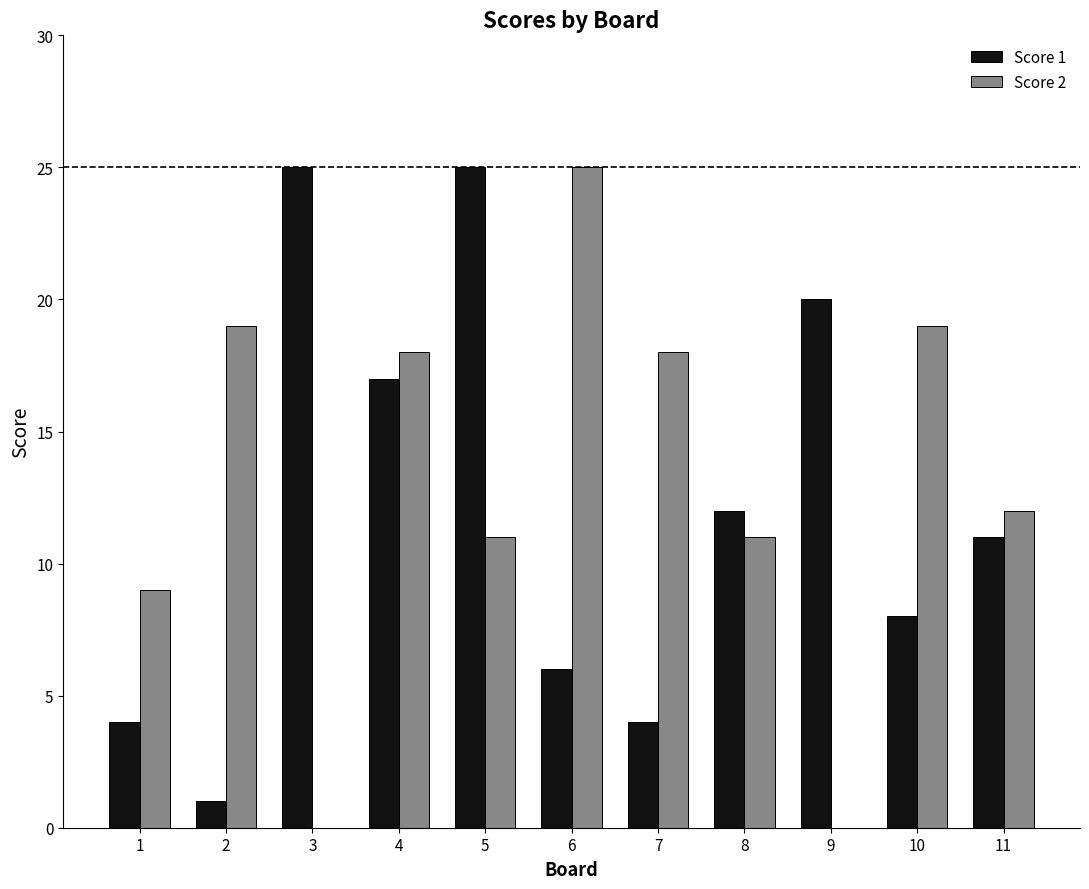

At which label does Score 1 first exceed 11?

3